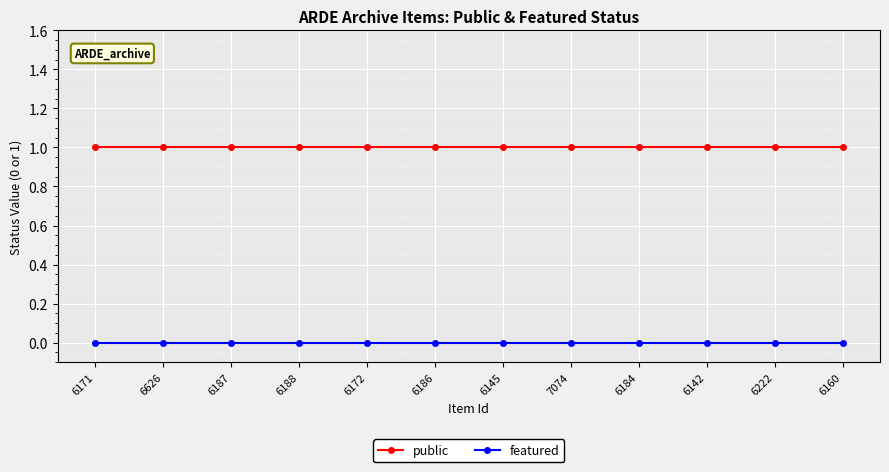

Count the number of categories in the chart.

12